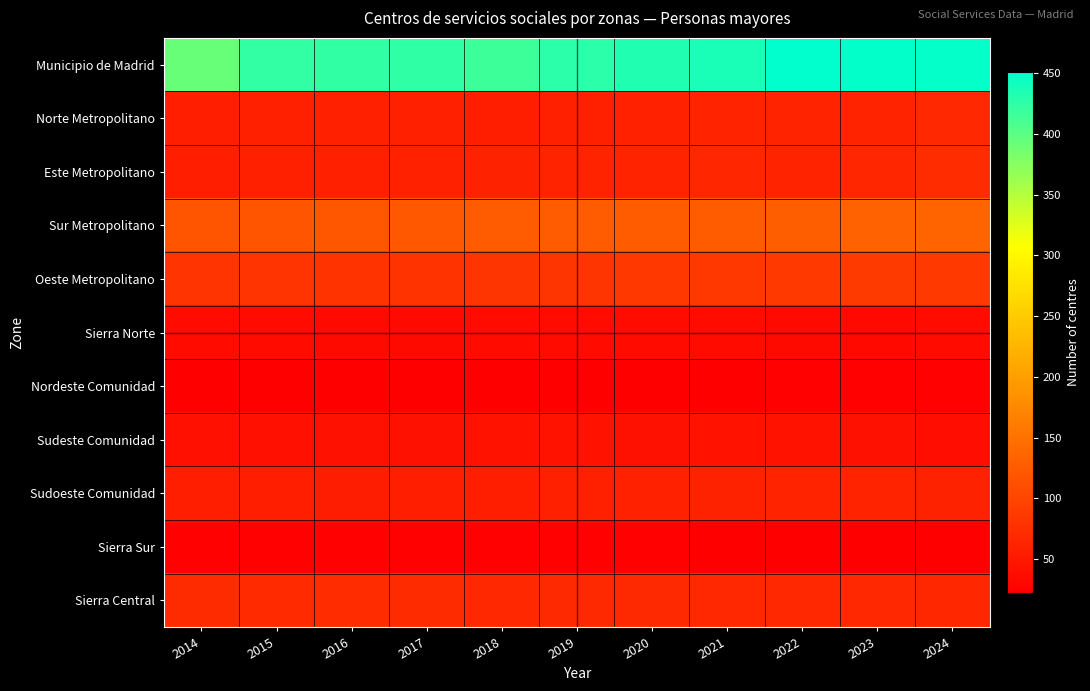

How many categories are shown in the chart?

11